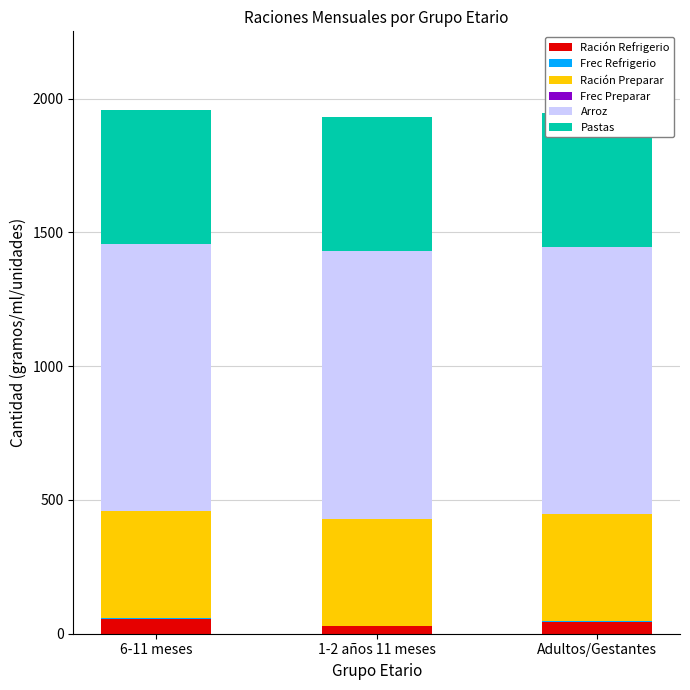

At which category is the sum across all series the highest?

6-11 meses